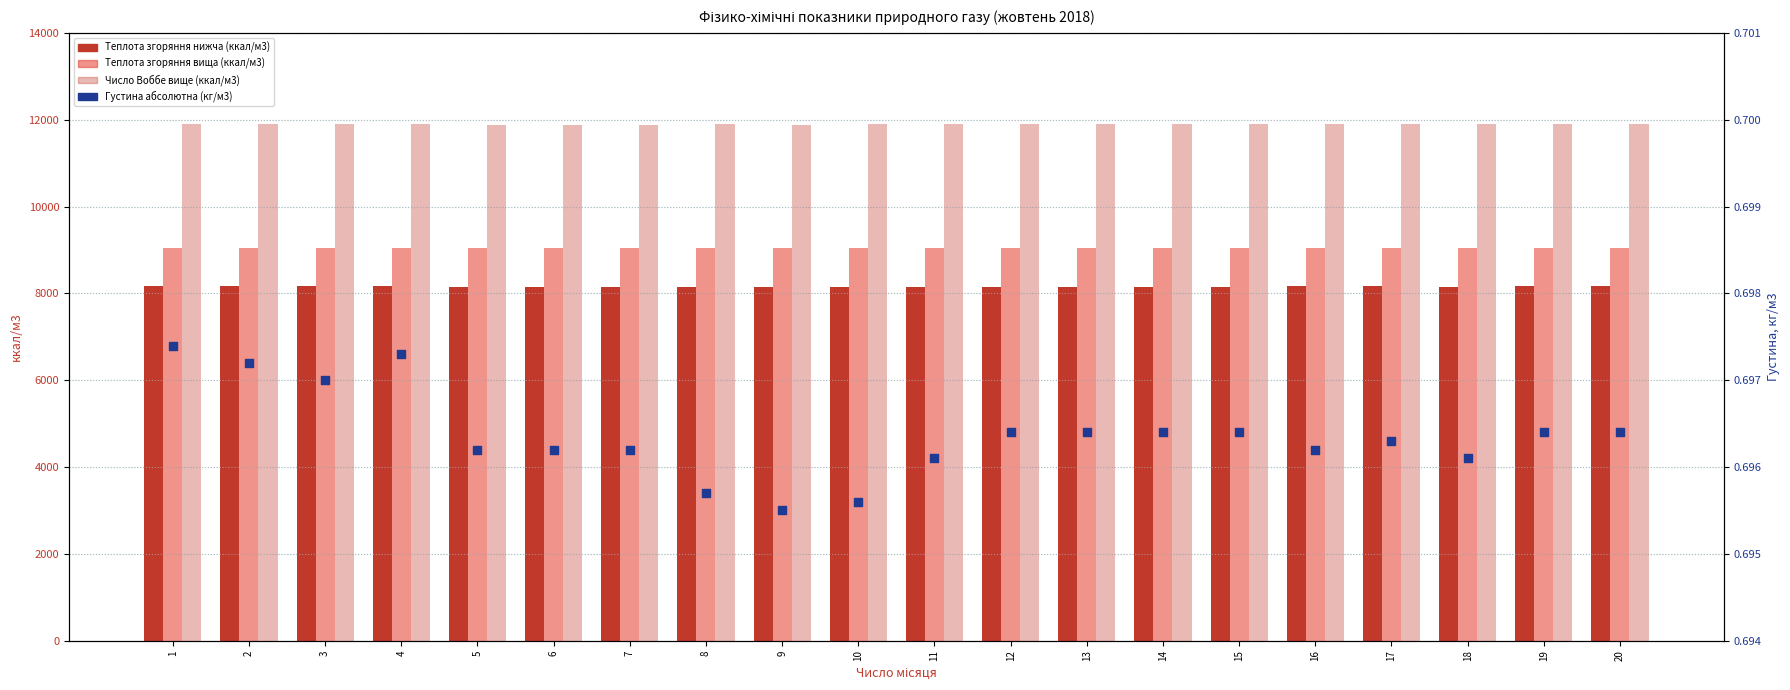

Which series contains the highest Y value?

Число Воббе вище ккал/м3